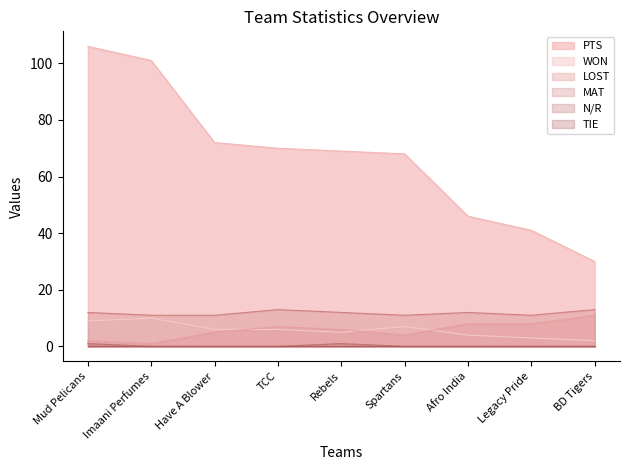

Where is MAT nearest to the value 12?

Mud Pelicans